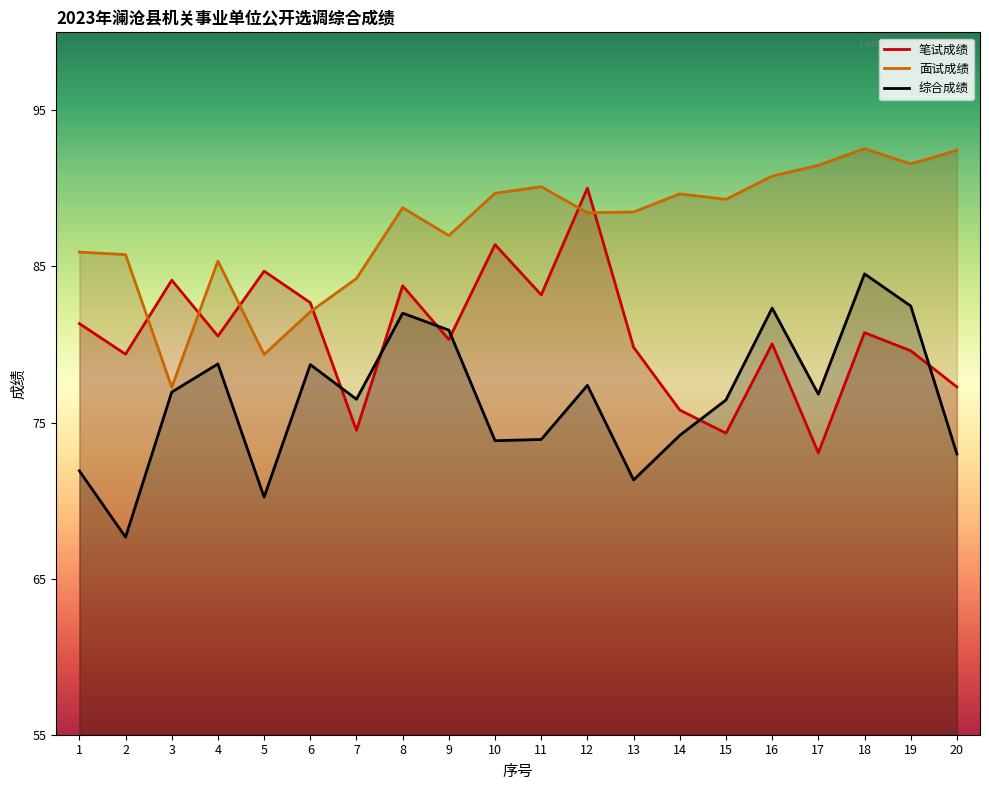

What is the sum of all 笔试成绩 values?

1611.6